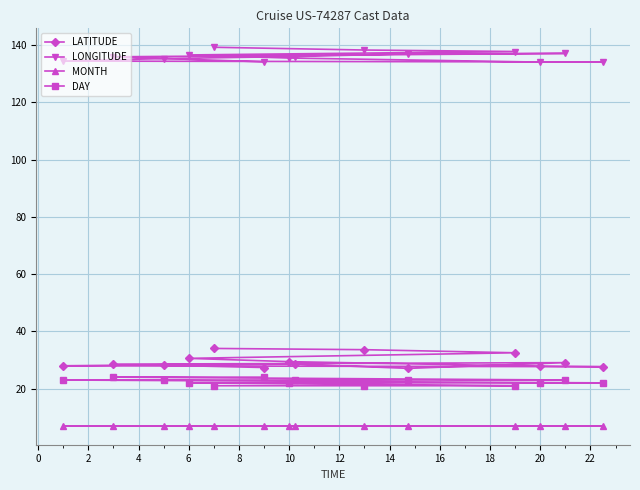

How many lines are shown in the chart?

4